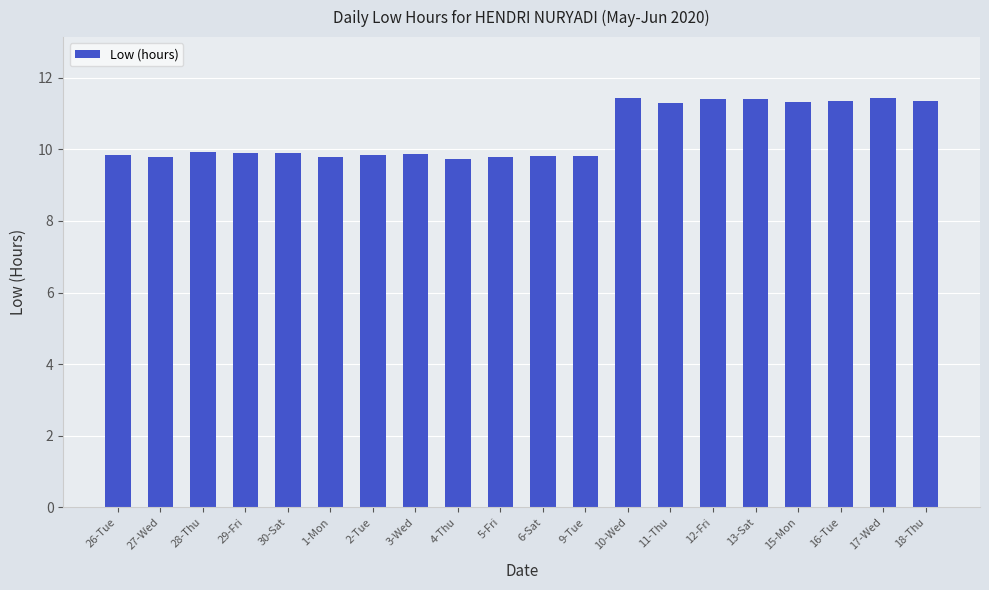

What is the maximum value shown in the chart?

11.4